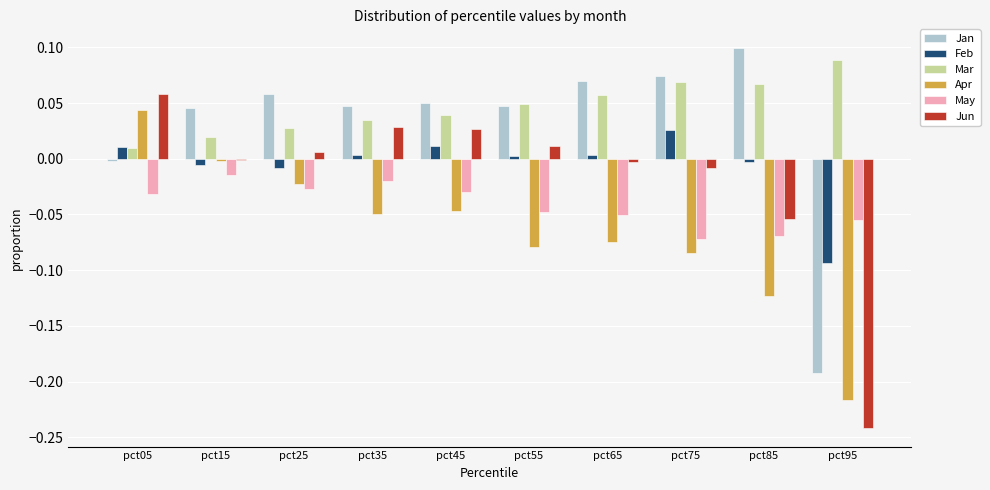

At which category does the chart reach its peak across all series?

pct85